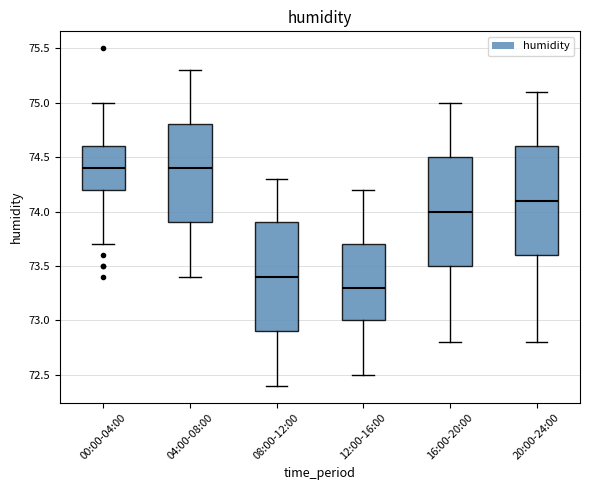

Which box's median line is the lowest?

12:00-16:00